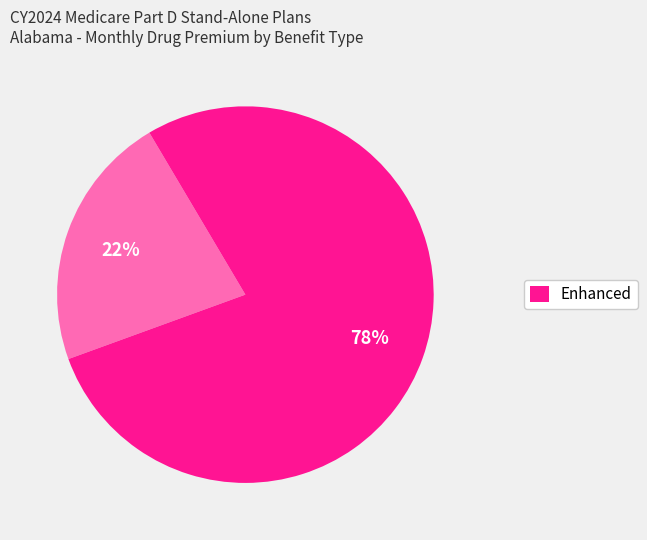

Is there a majority slice in this chart?

Yes